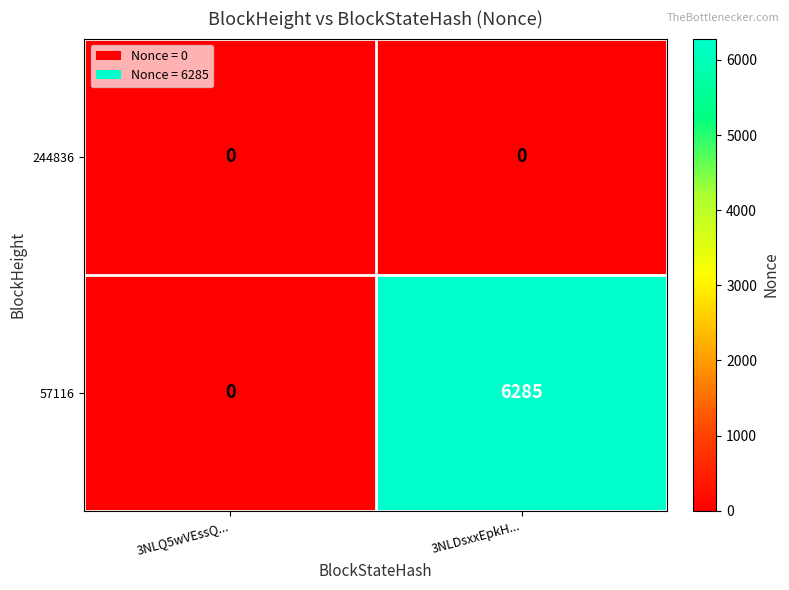

Which label corresponds to the largest value in the chart?

3NLDsxxEpkH...